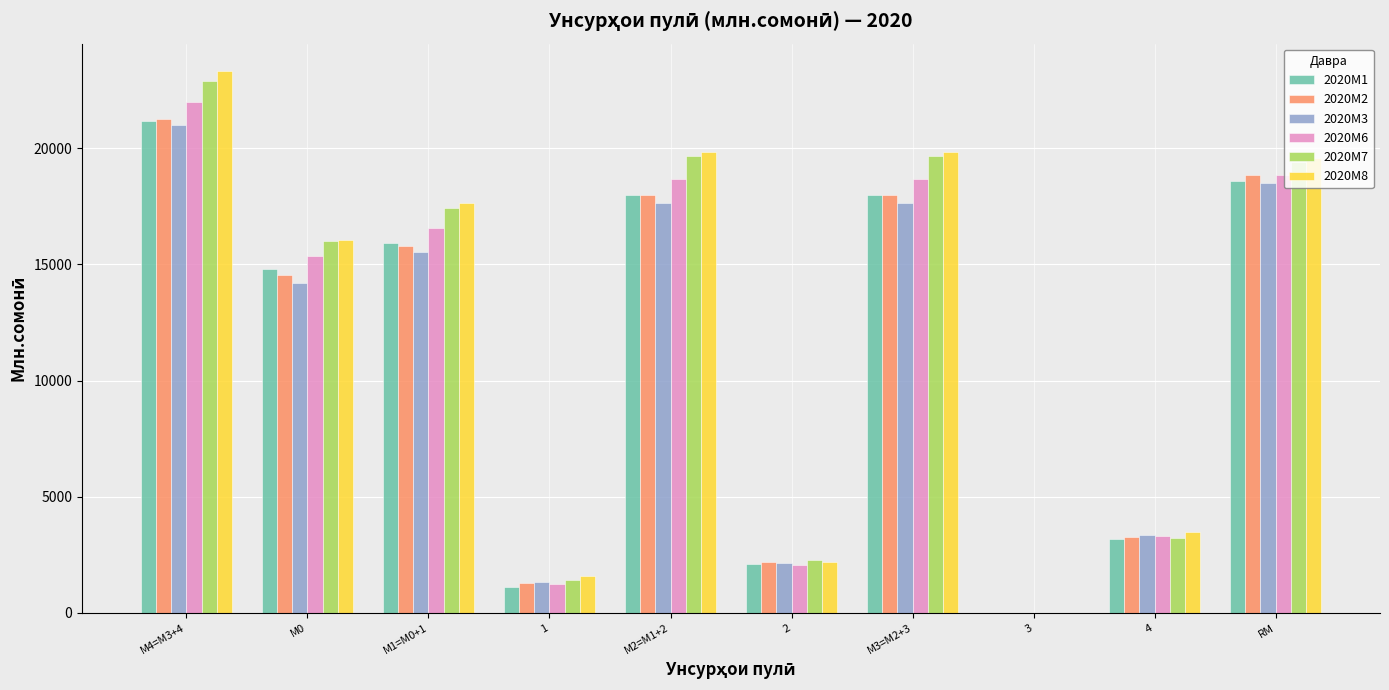

Between 2 and 4, which series saw the biggest shift?

2020M8